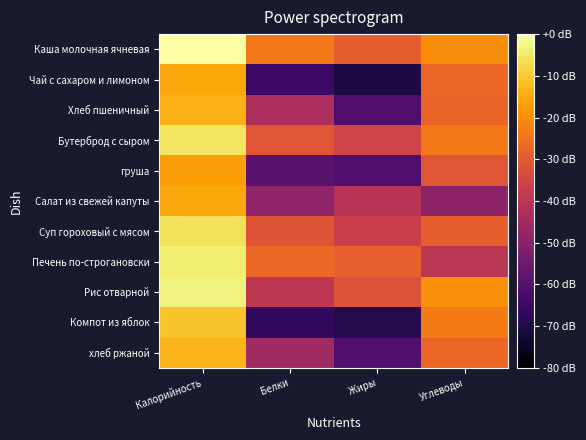

Which series has the largest range (max minus min)?

Компот из яблок